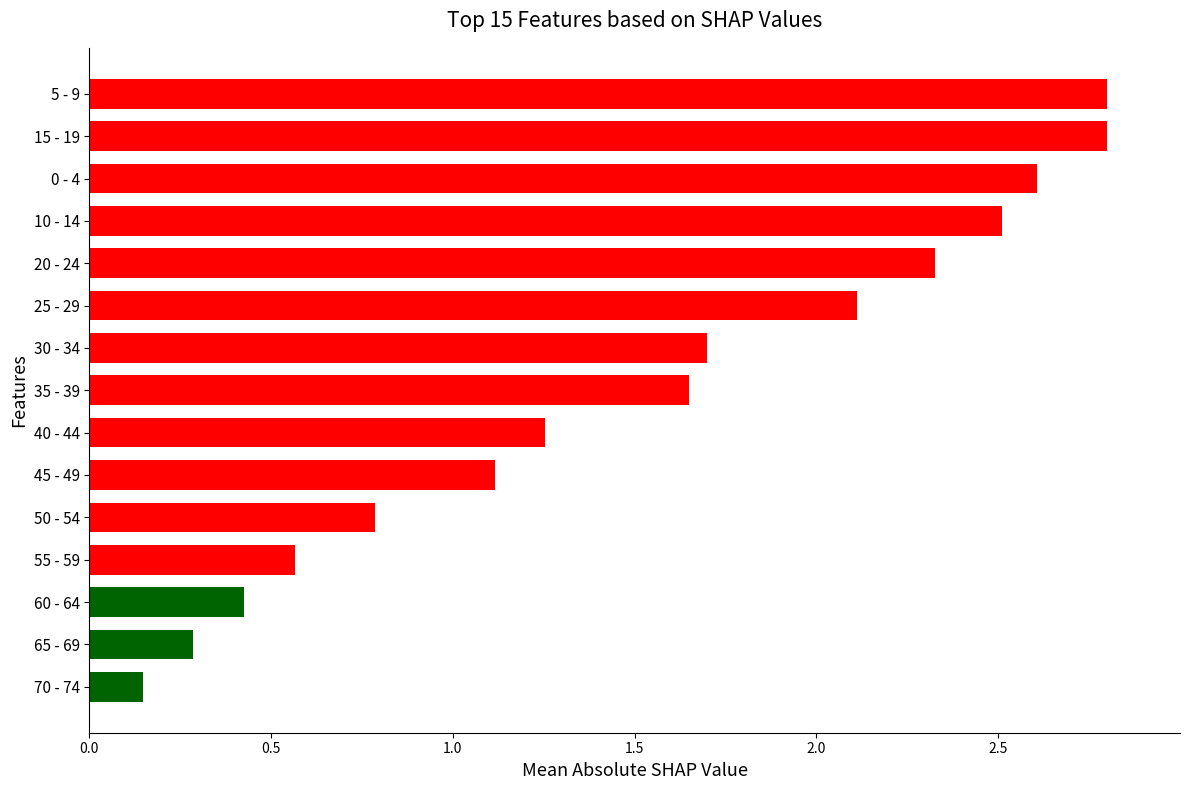

At which label is the value closest to 1?

45 - 49